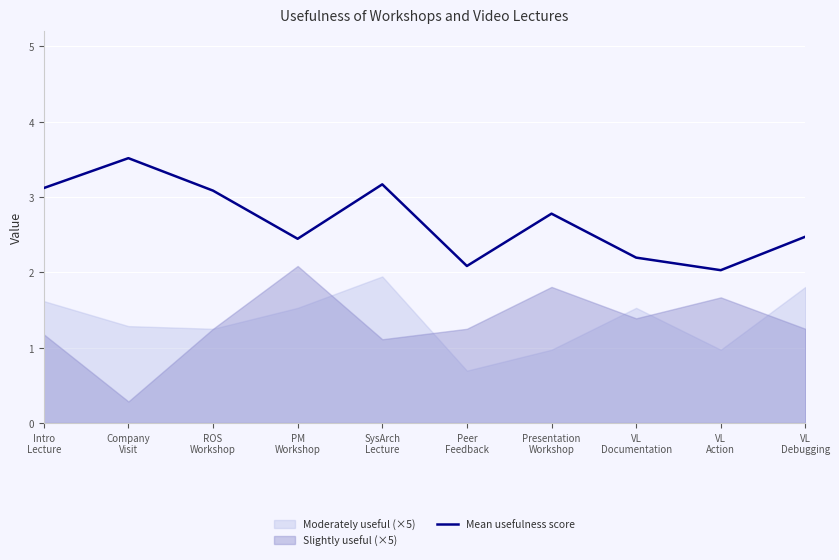

What is the label of the 2nd point from the right?

VL
Action